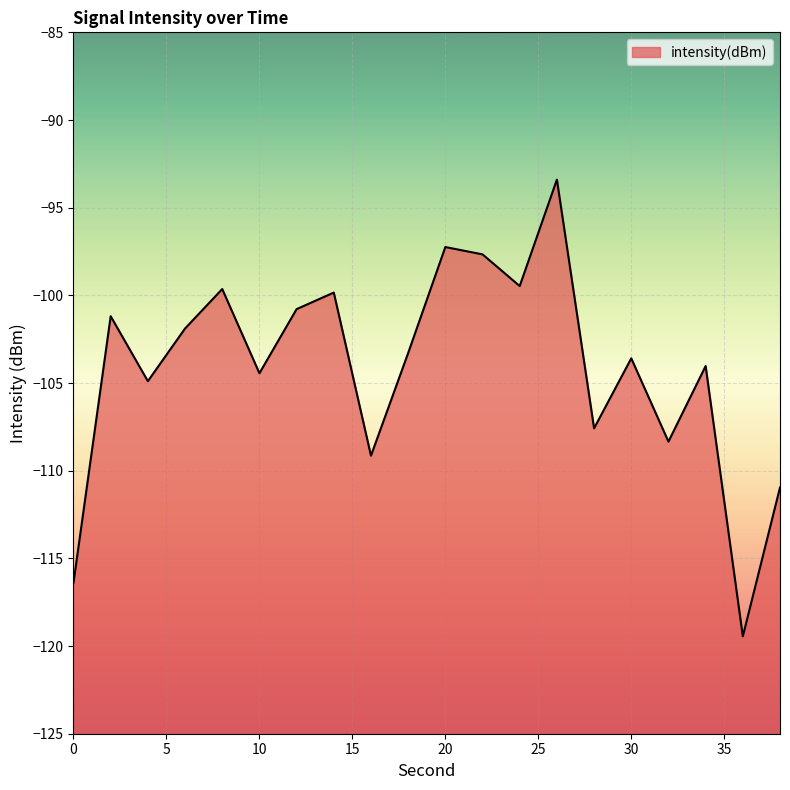

The value at 28 is -107.6. True or false?

True